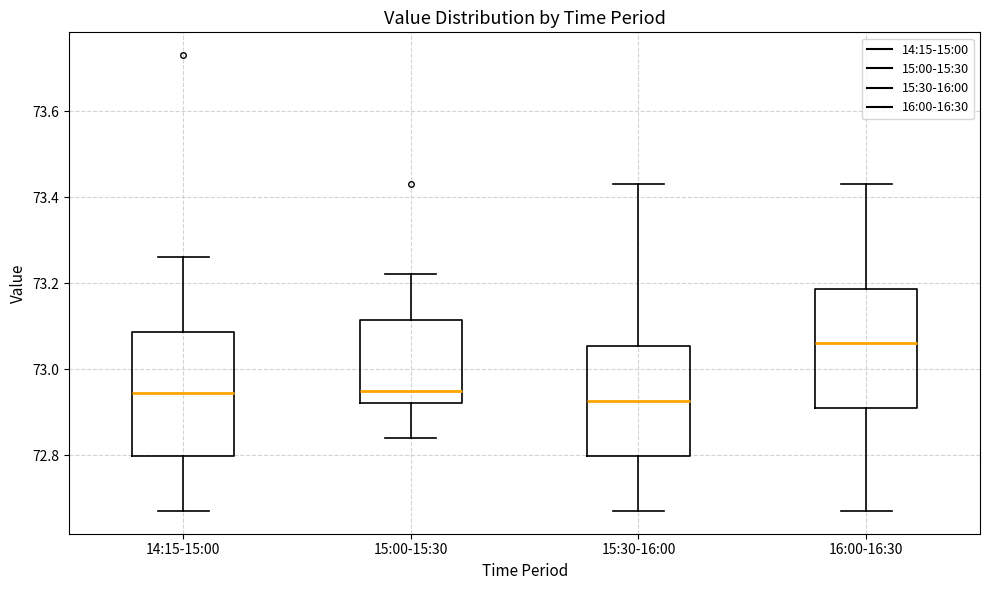

Where is the upper edge of the box for 14:15-15:00 on the y-axis? The values are not printed on the chart, so give them approximately, as read against the axis.

73.08